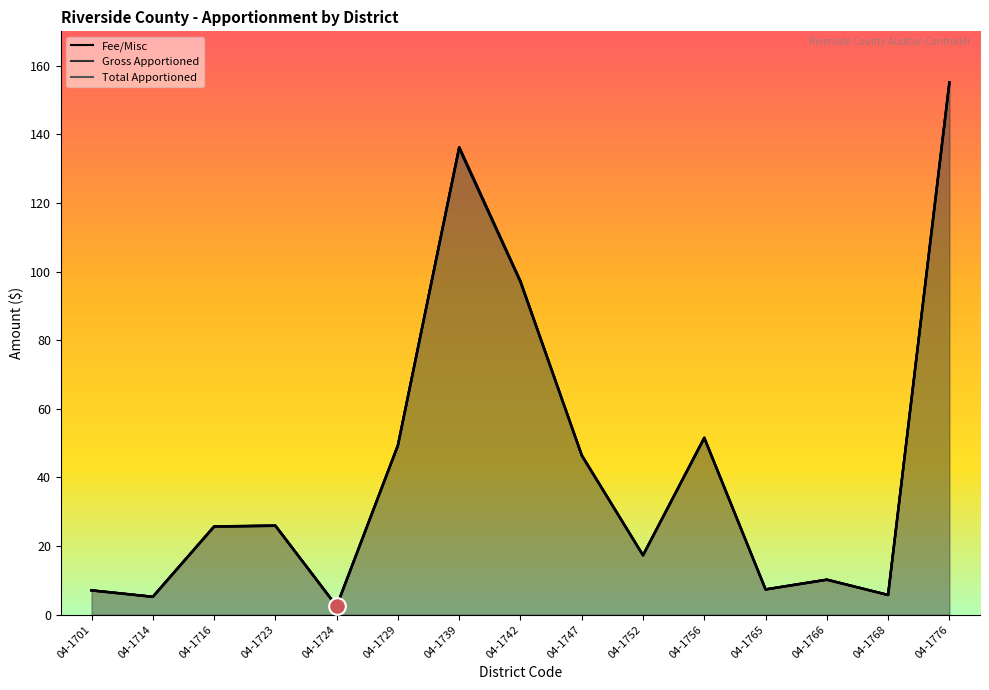

What is the value of the Fee/Misc point at the 9th from the left?

46.5